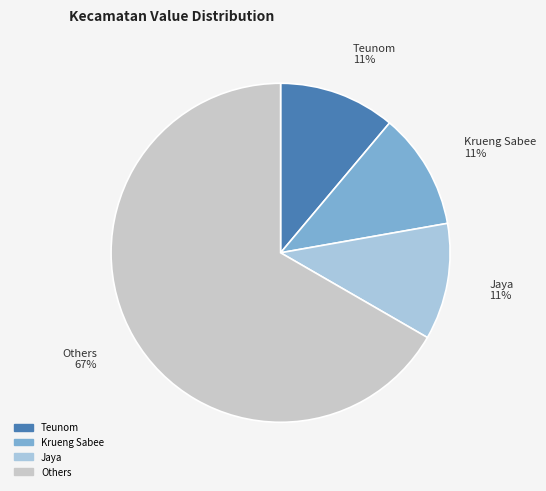

How many slices are in this pie chart?

4